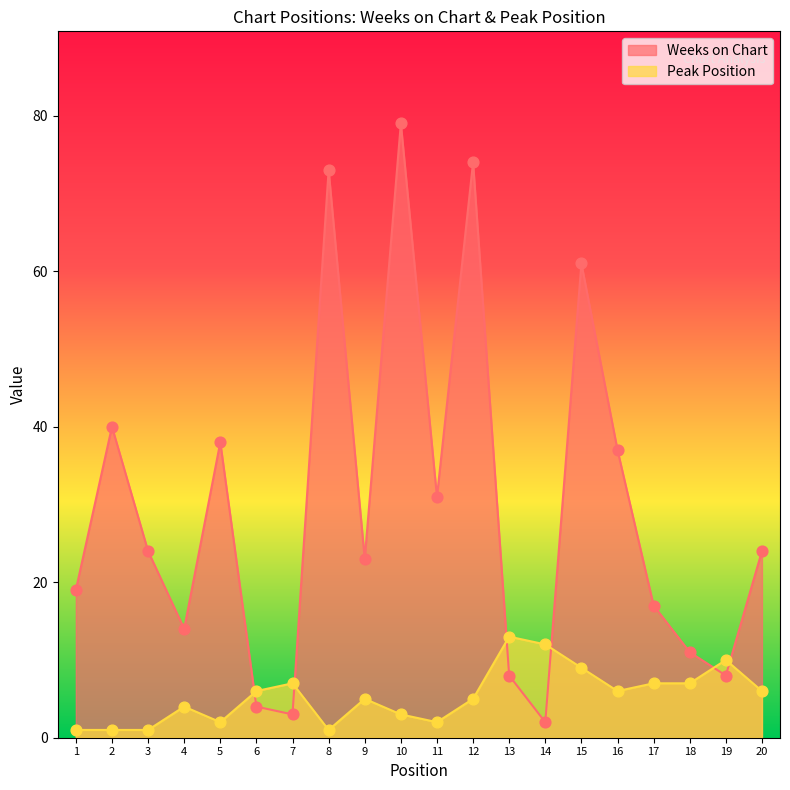

Which series has the widest spread of Y values?

Weeks on Chart